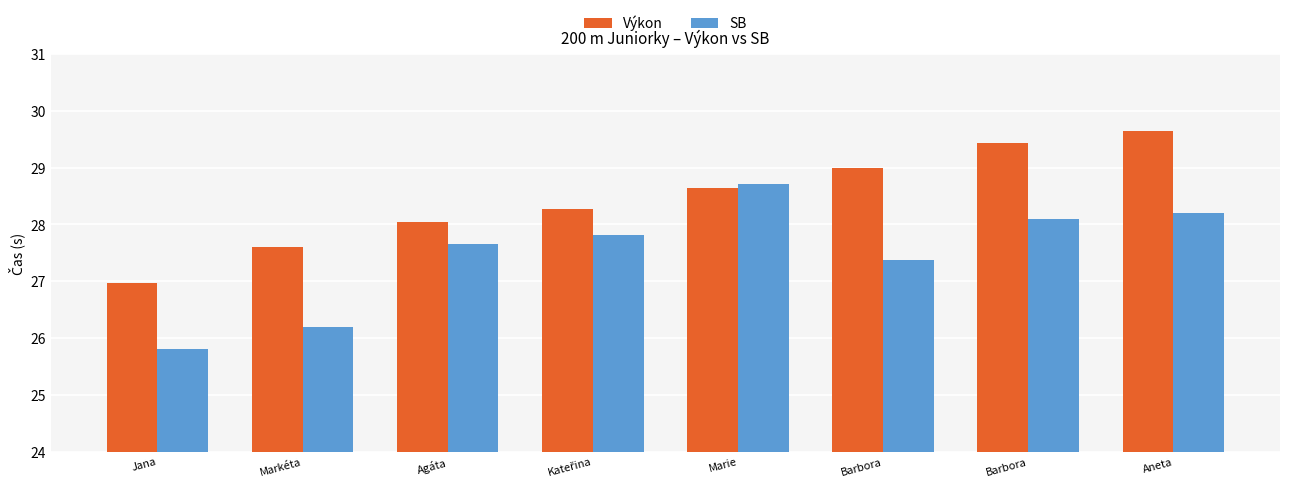

Rank the series by their average value, from highest to lowest.

Výkon, SB